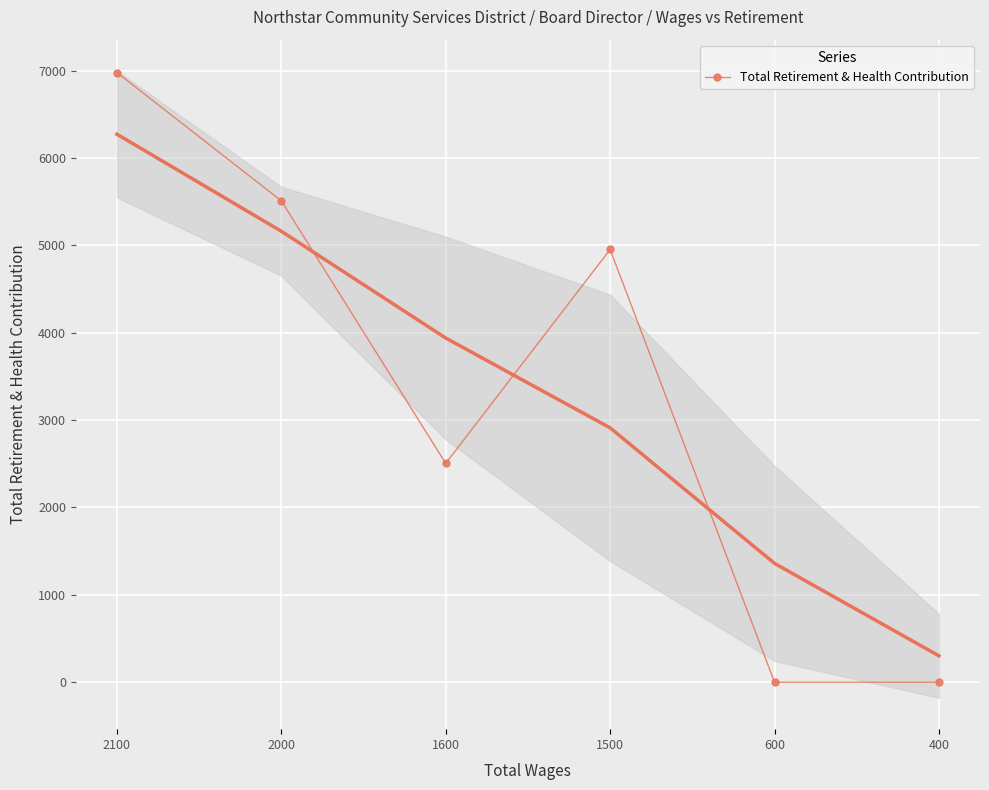

At which category does the data reach its first local peak?

1500